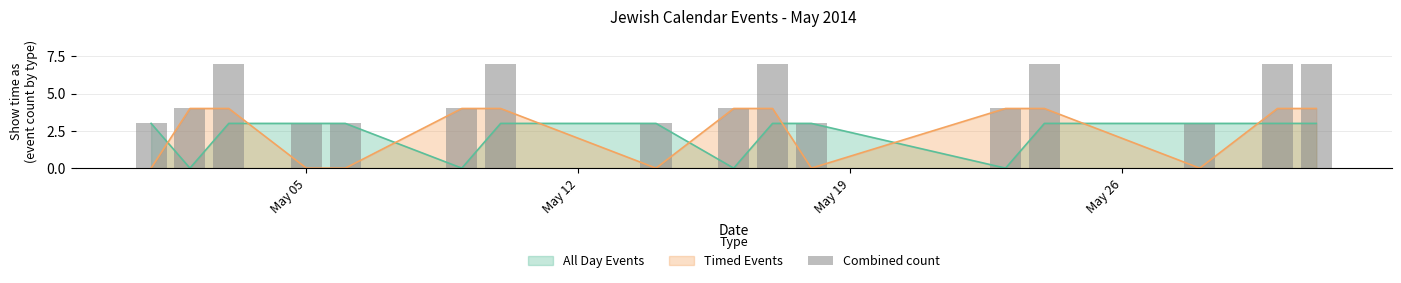

Reading left to right, transcribe all the data shown in this chart.

3	4	7	3	3	4	7	3	4	7	3	4	7	3	7	7